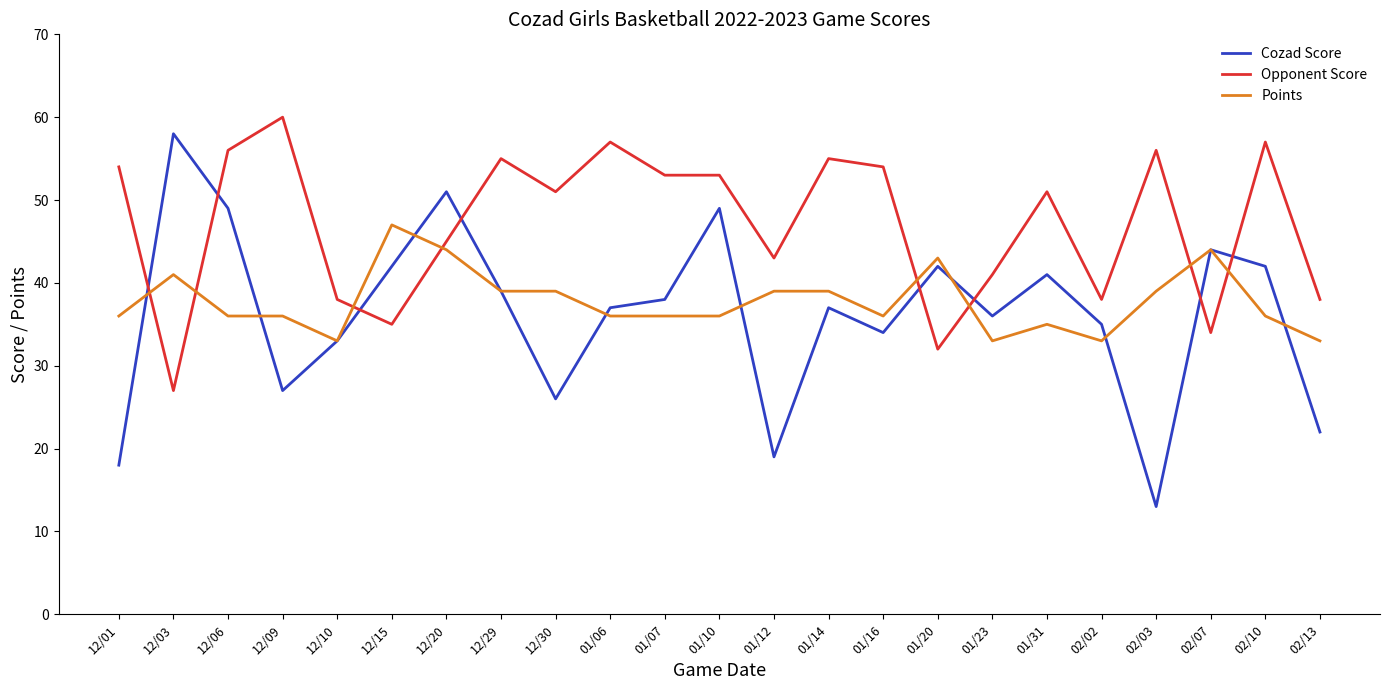

Is it true that Opponent Score equals 34 at 02/07?

True